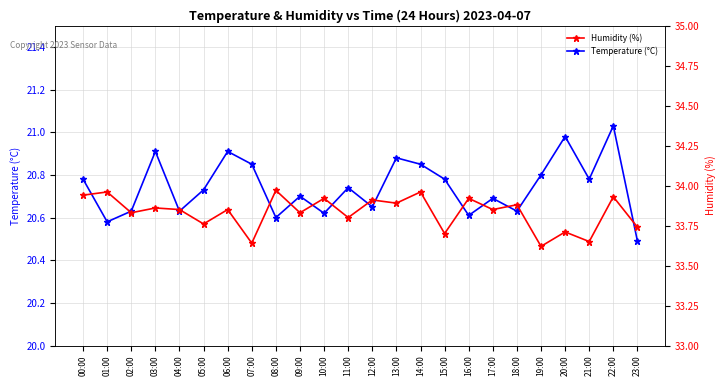

True or false: Humidity (%) and Temperature (°C) intersect in this chart.

False